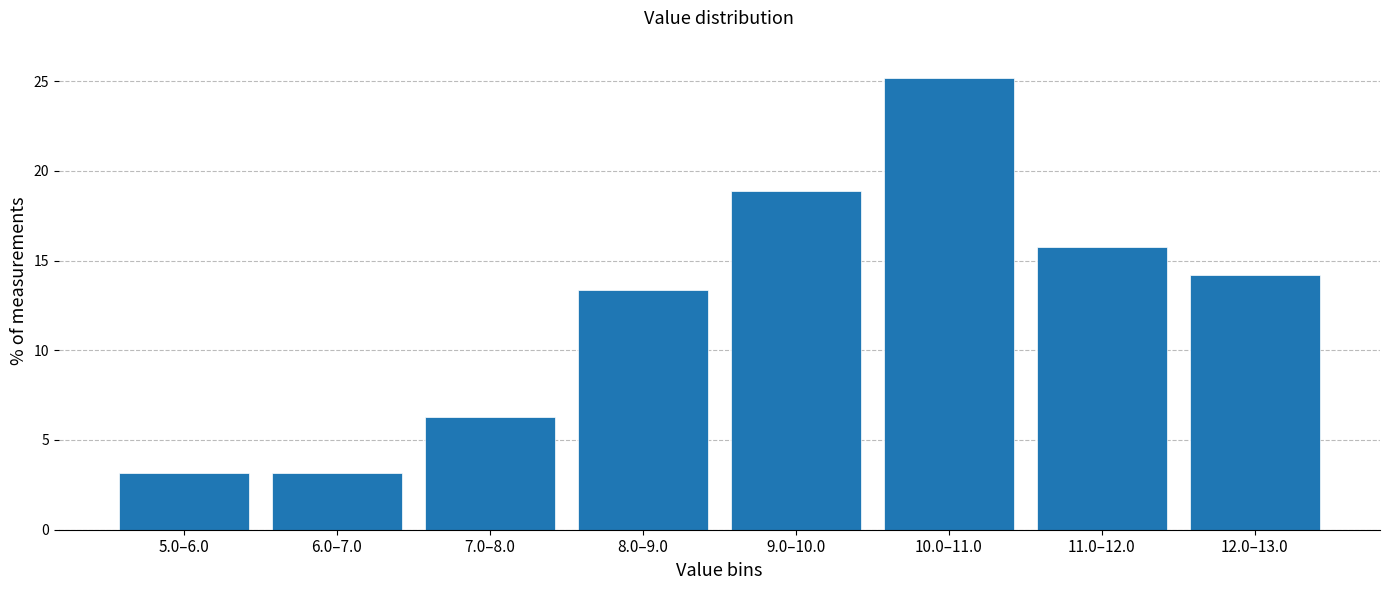

Reading right to left, what are all the values shown in this chart?

12.0–13.0=14.2	11.0–12.0=15.7	10.0–11.0=25.2	9.0–10.0=18.9	8.0–9.0=13.4	7.0–8.0=6.3	6.0–7.0=3.1	5.0–6.0=3.1